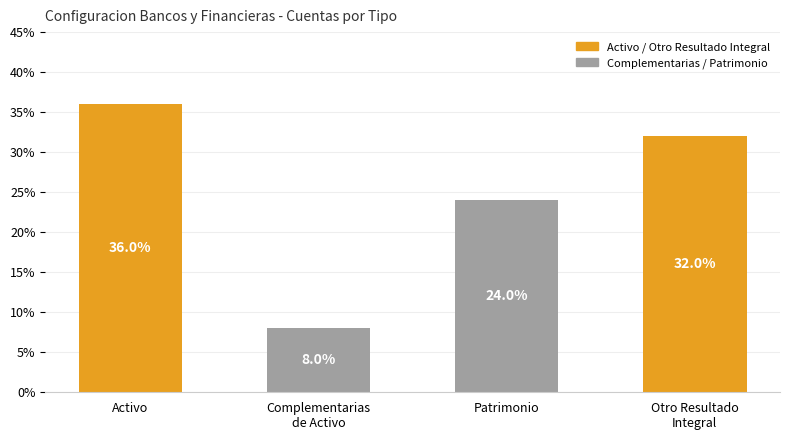

What is the difference between the second highest and second lowest values?

8